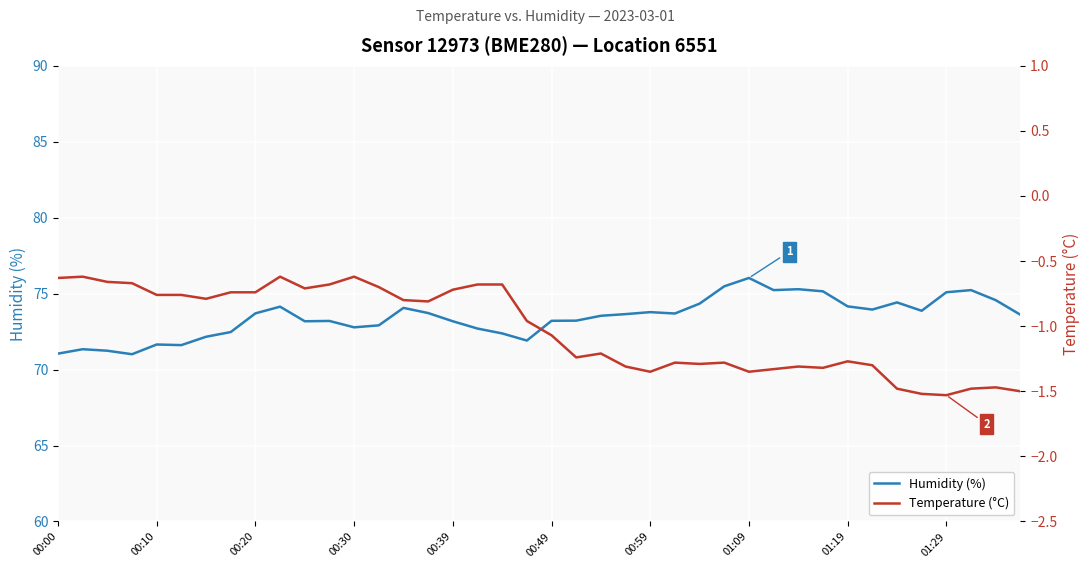

What are all the series names shown in the legend?

Humidity (%), Temperature (°C)